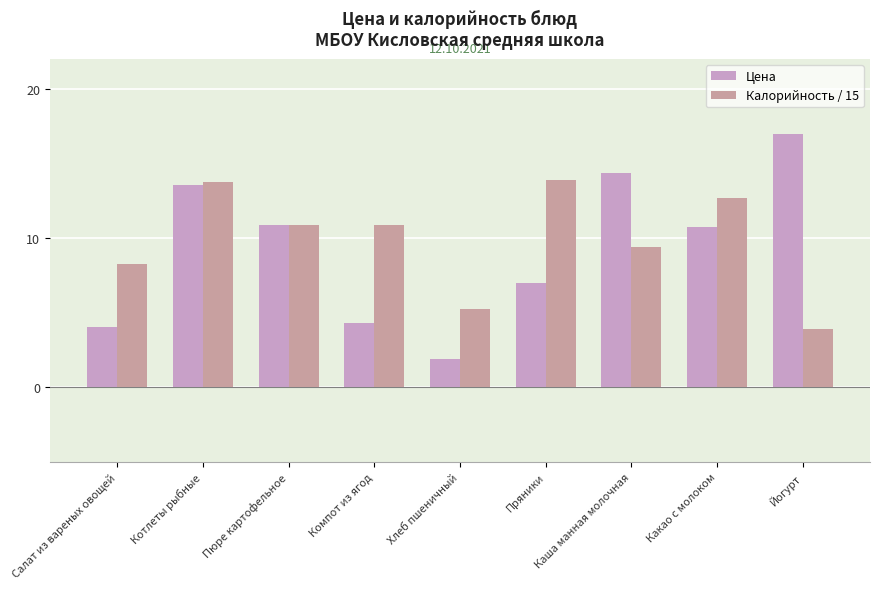

Is it true that Калорийность / 15 equals 13.8 at Котлеты рыбные?

True